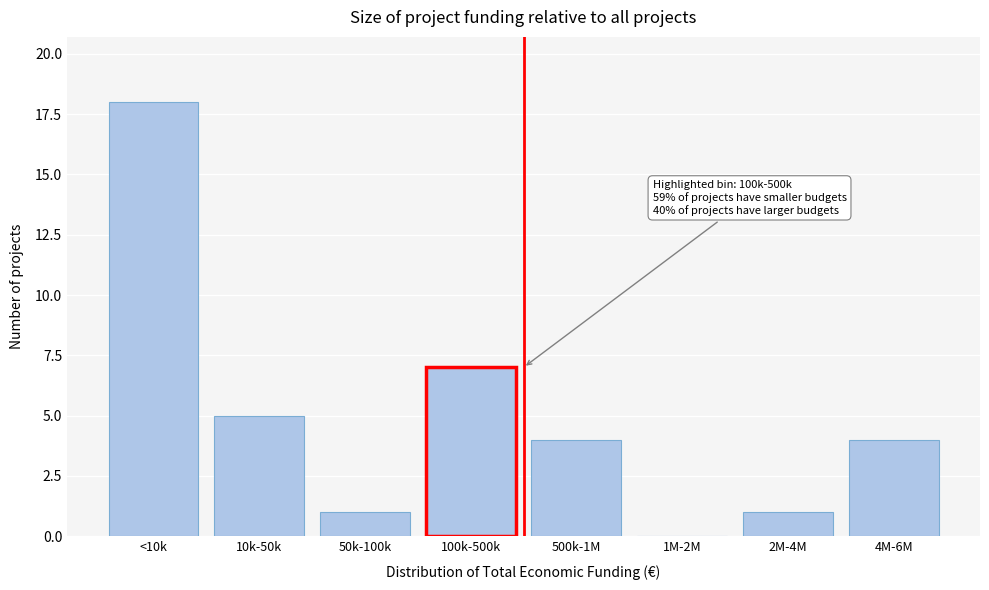

Reading left to right, what are all the values shown in this chart?

<10k=18	10k-50k=5	50k-100k=1	100k-500k=7	500k-1M=4	1M-2M=0	2M-4M=1	4M-6M=4